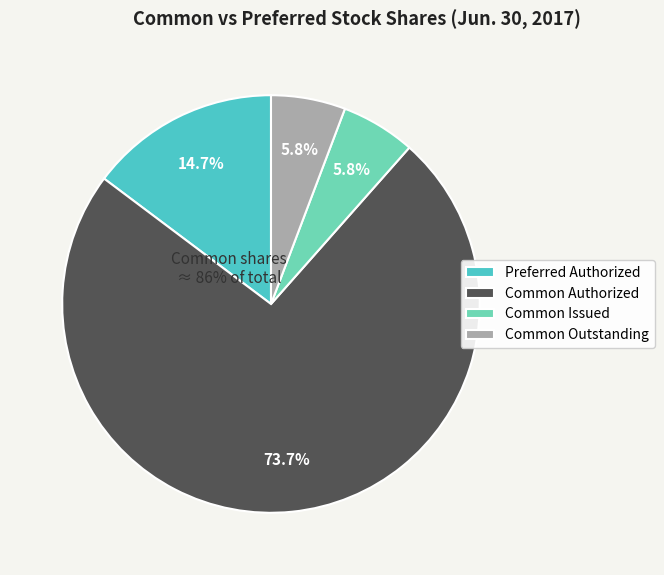

What percentage is the Common stock shares, authorized slice, to the nearest percent?

74%